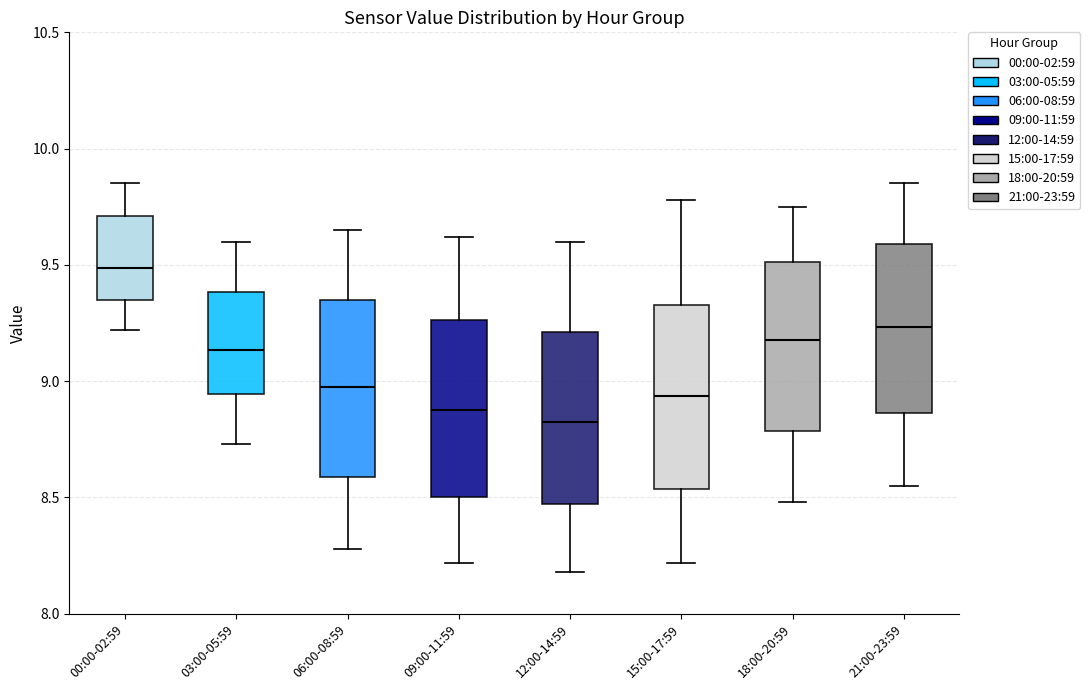

Reading left to right, transcribe this box plot: for each box, give where its median line is, the range the box spans, and where its two whiskers end, as read against the y-axis. The values are not printed on the chart, so give them approximately, as read against the axis.

00:00-02:59: median 9.50, box 9.35 to 9.70, whiskers 9.20 to 9.85
03:00-05:59: median 9.15, box 8.95 to 9.40, whiskers 8.75 to 9.60
06:00-08:59: median 9.00, box 8.60 to 9.35, whiskers 8.30 to 9.65
09:00-11:59: median 8.90, box 8.50 to 9.25, whiskers 8.20 to 9.60
12:00-14:59: median 8.85, box 8.45 to 9.20, whiskers 8.20 to 9.60
15:00-17:59: median 8.95, box 8.55 to 9.35, whiskers 8.20 to 9.80
18:00-20:59: median 9.20, box 8.80 to 9.50, whiskers 8.50 to 9.75
21:00-23:59: median 9.25, box 8.85 to 9.60, whiskers 8.55 to 9.85